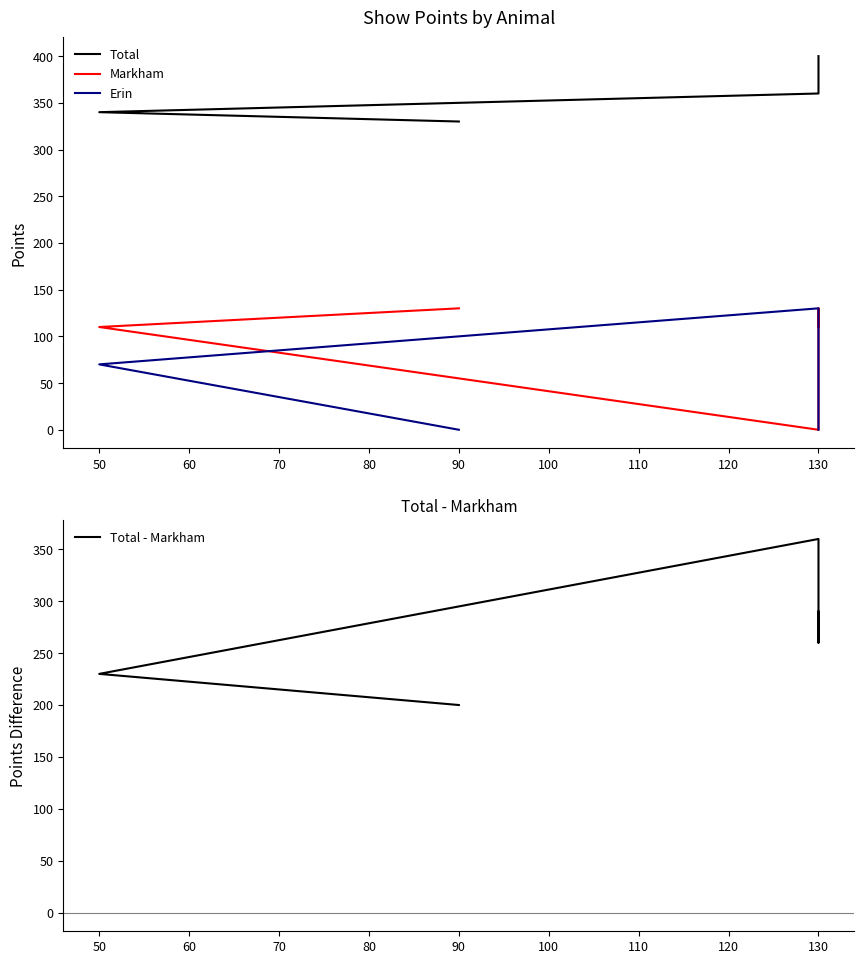

Count the number of categories in the chart.

5